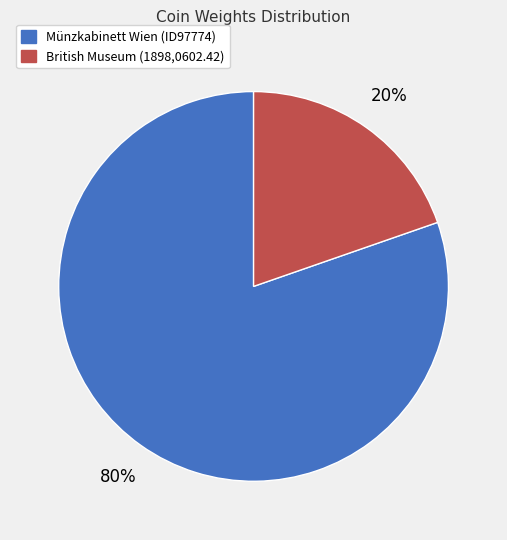

True or false: Münzkabinett Wien (ID97774) accounts for 80% of the total.

True